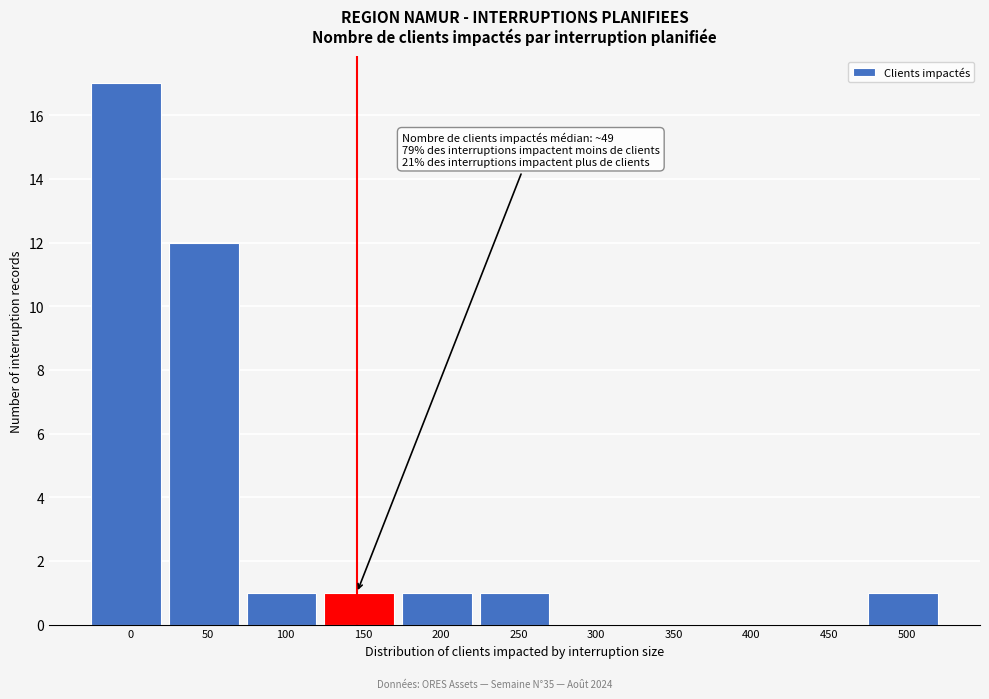

Reading left to right, list all the values displayed in this chart.

0=17	50=12	100=1	150=1	200=1	250=1	300=0	350=0	400=0	450=0	500=1